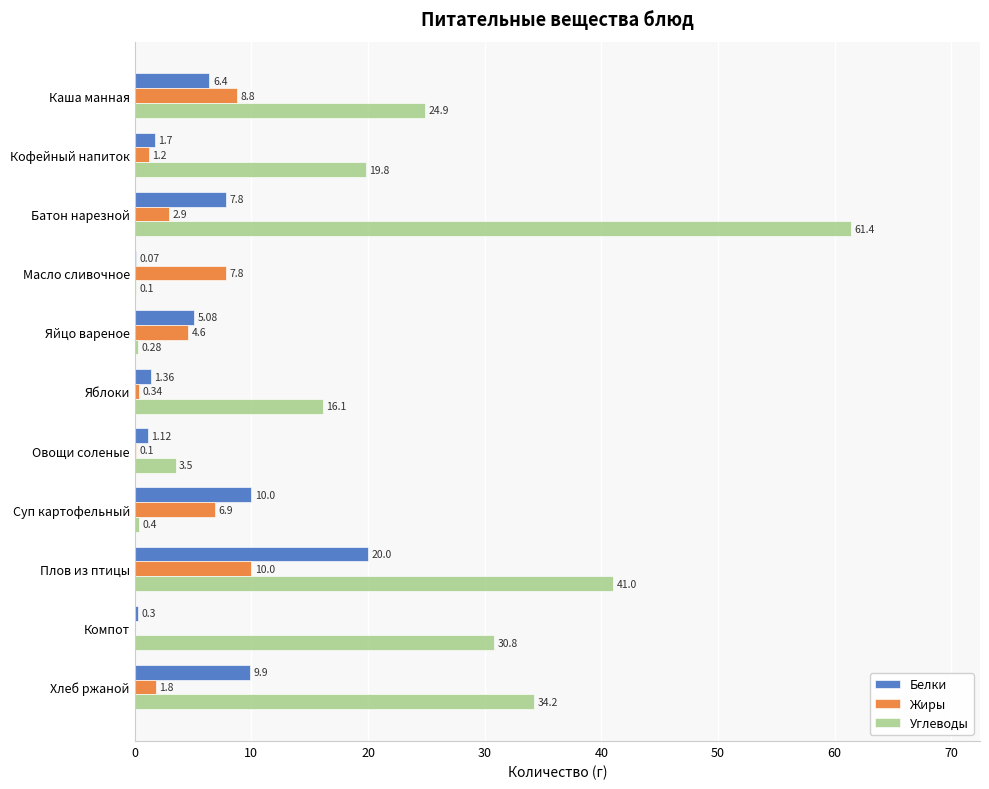

At which label is Белки closest to 10?

Суп картофельный